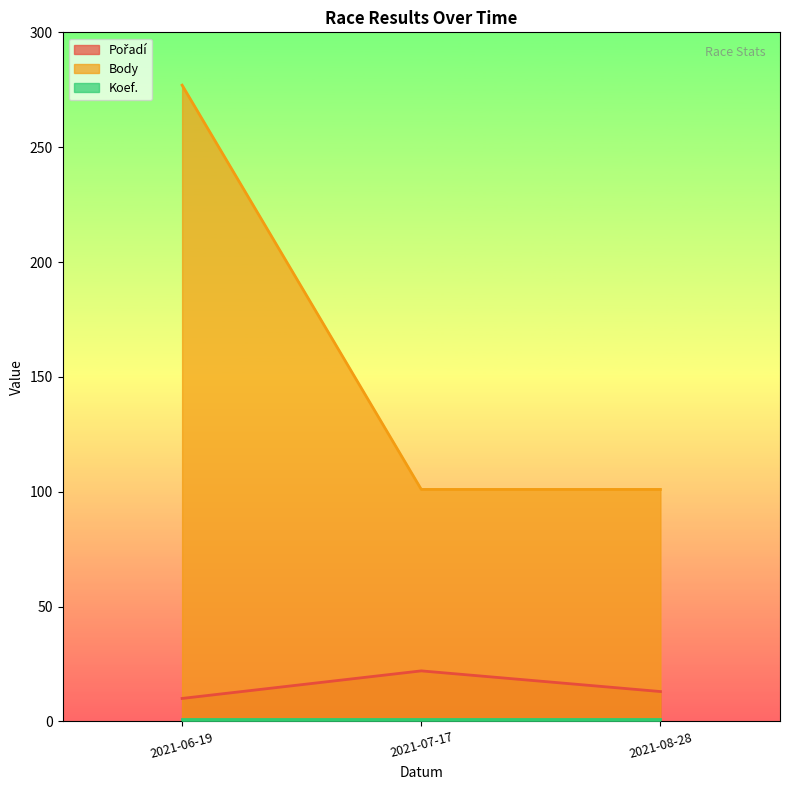

Where is Pořadí nearest to the value 16?

2021-08-28